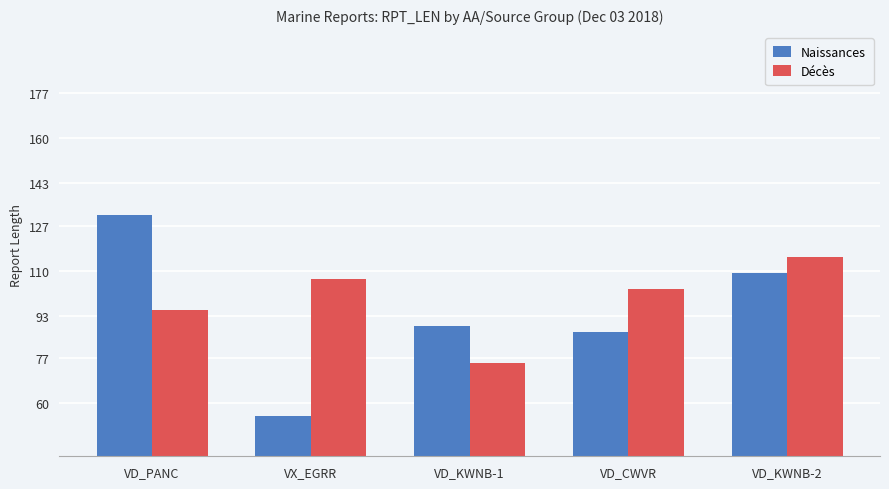

What is the total value across all series at VD_KWNB-2?

224